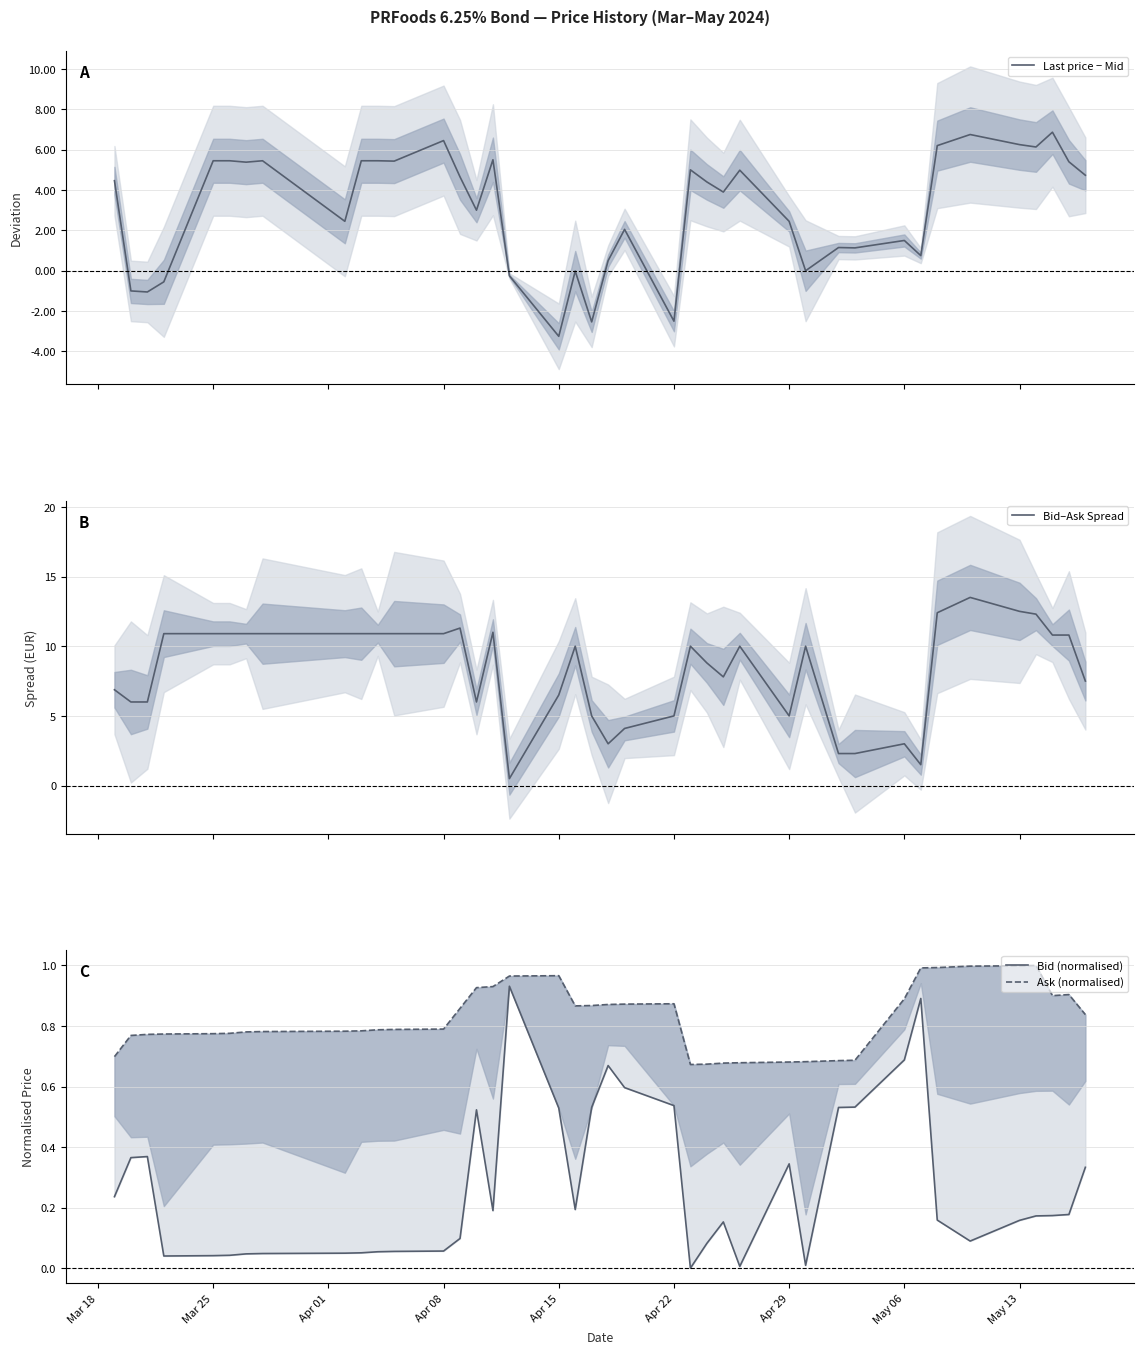

What is the minimum value for Bid–Ask Spread?

0.5